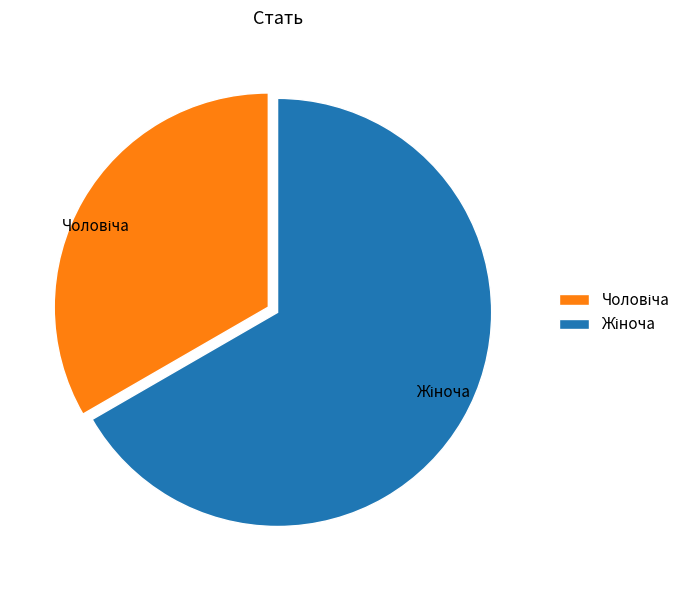

Is there a majority slice in this chart?

Yes